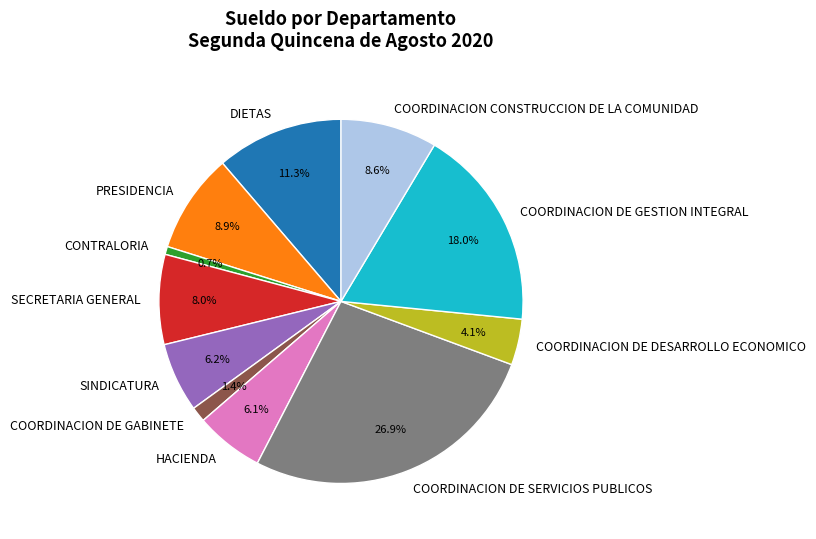

How many segments does this pie chart have?

11